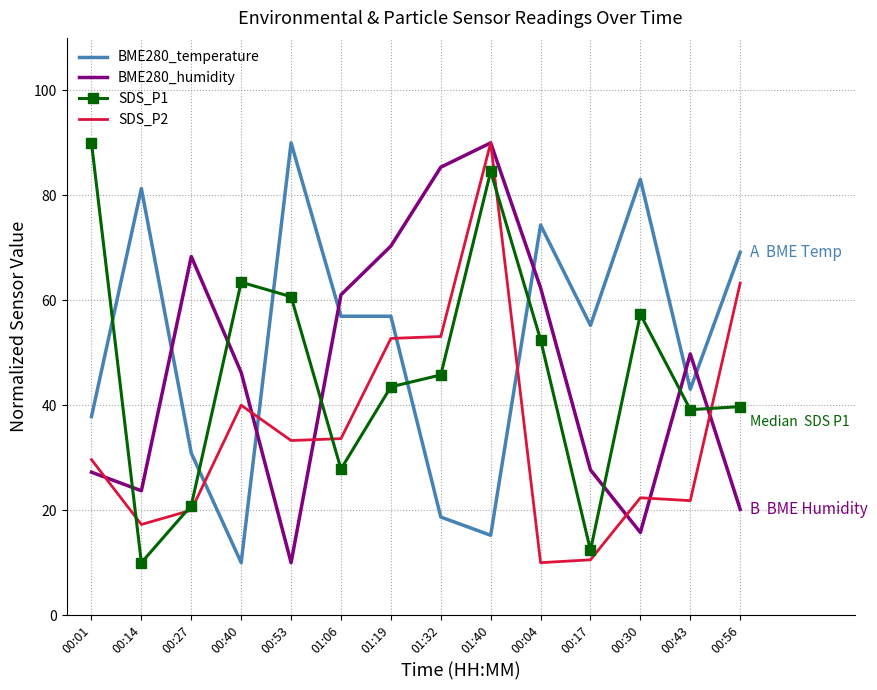

True or false: BME280_humidity has a value of 27.7 at 00:17.

True